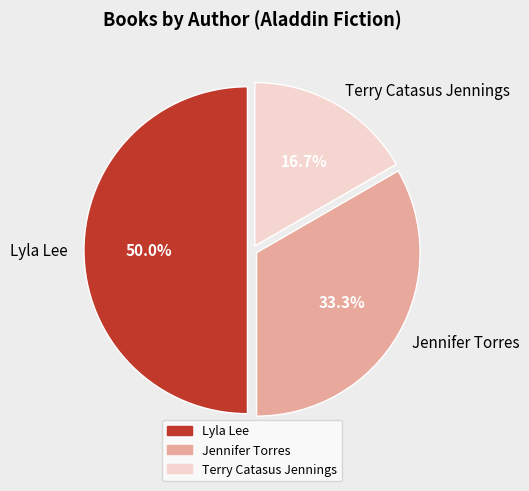

What portion of the pie excludes Jennifer Torres?

66.7%